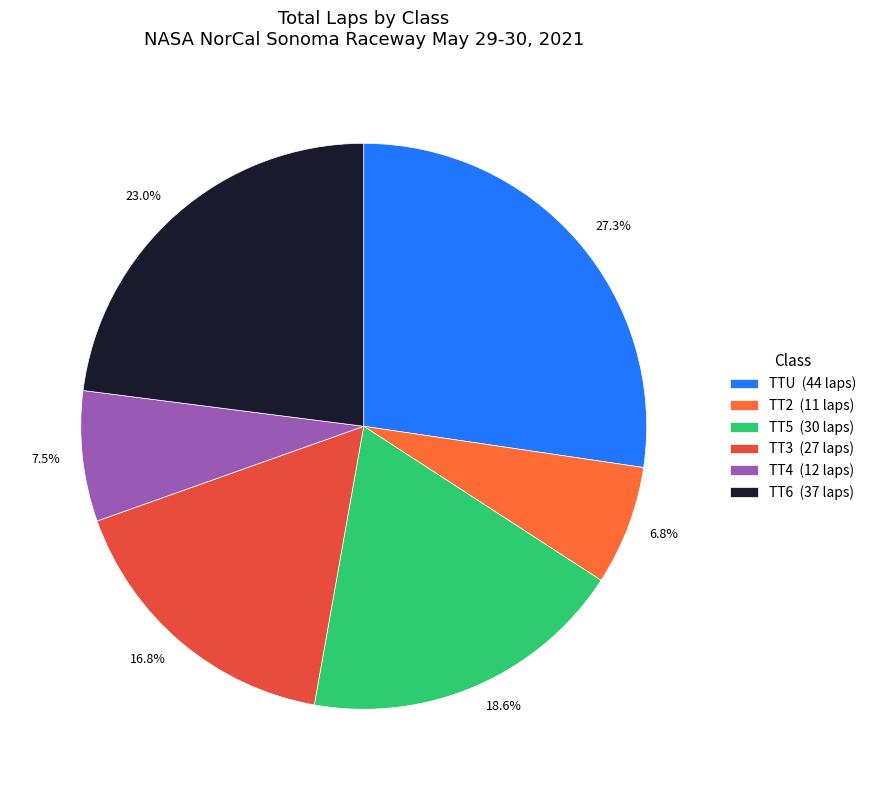

Combined, do 7.5% and 18.6% account for over 50%?

No